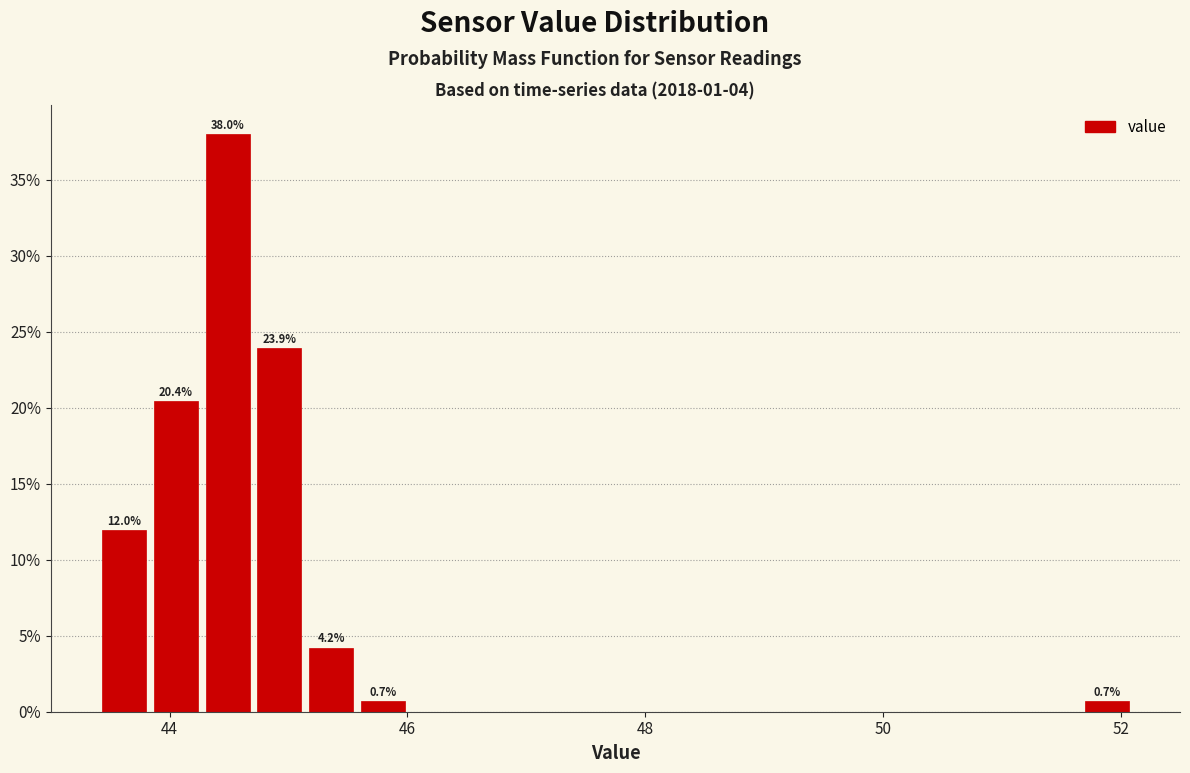

Read against the x-axis, roughly where is the centre of the tallest bar?

44.4